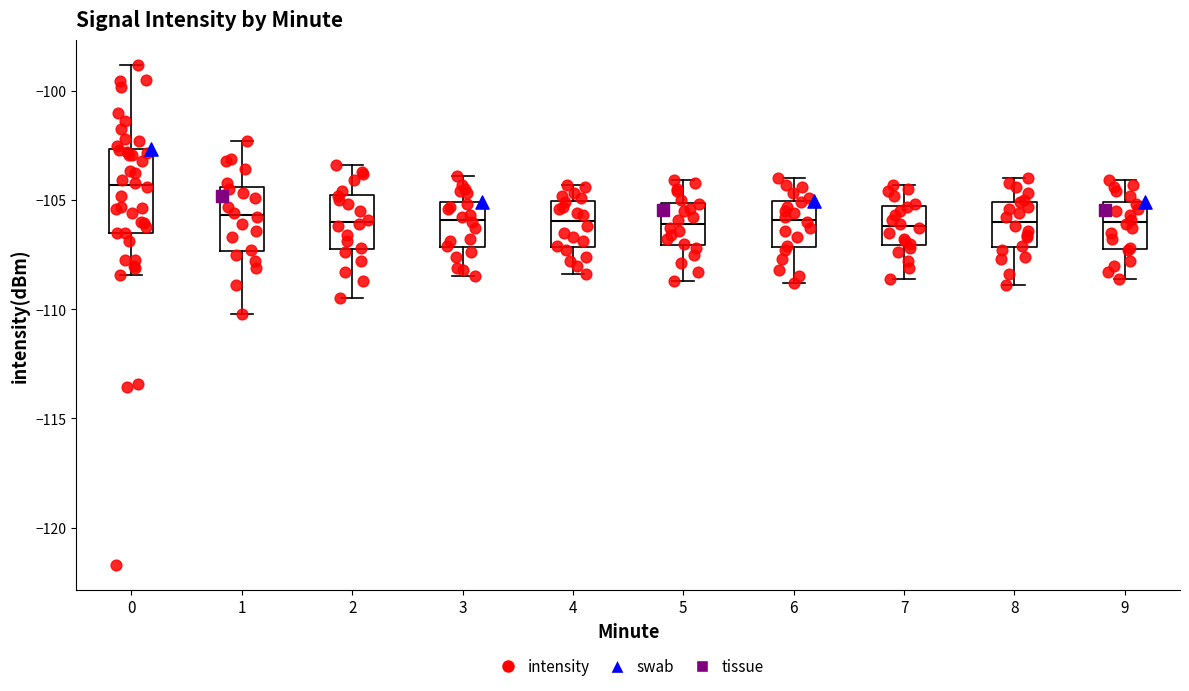

Which box is the tallest, from its lower edge to its upper edge?

0